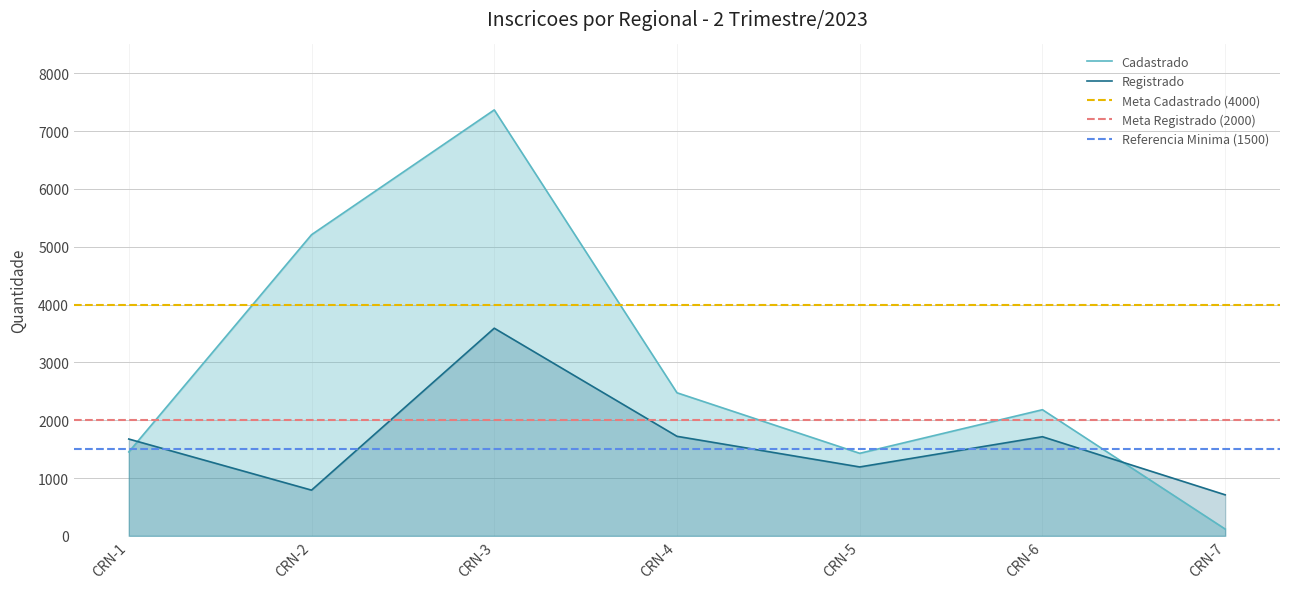

True or false: Cadastrado and Registrado intersect in this chart.

True